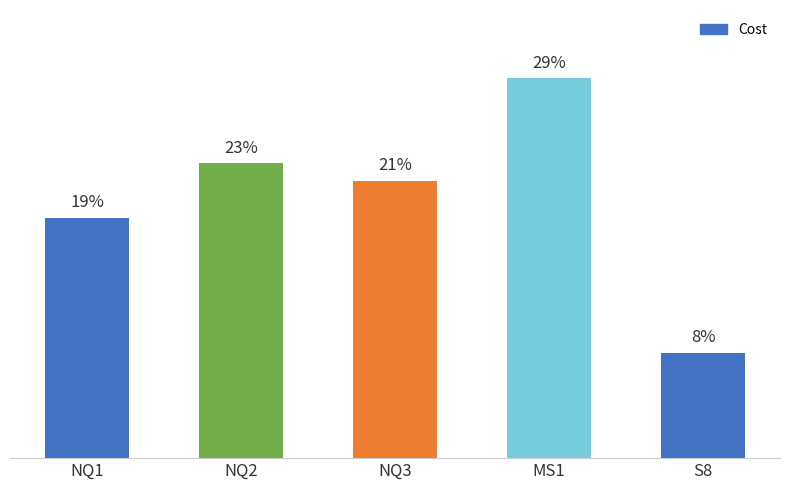

Where is the data nearest to the value 18?

NQ1